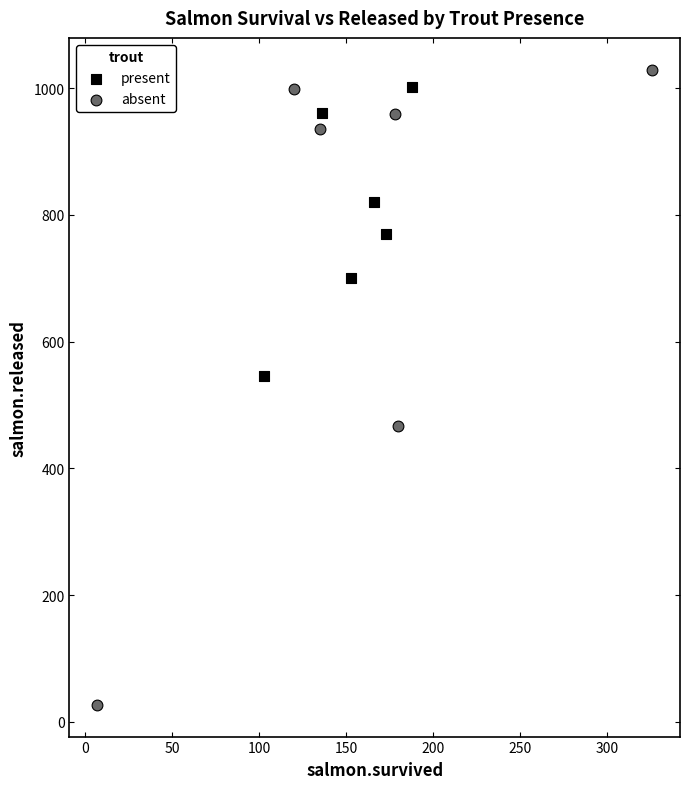

Which series has the largest Y range (max minus min)?

absent